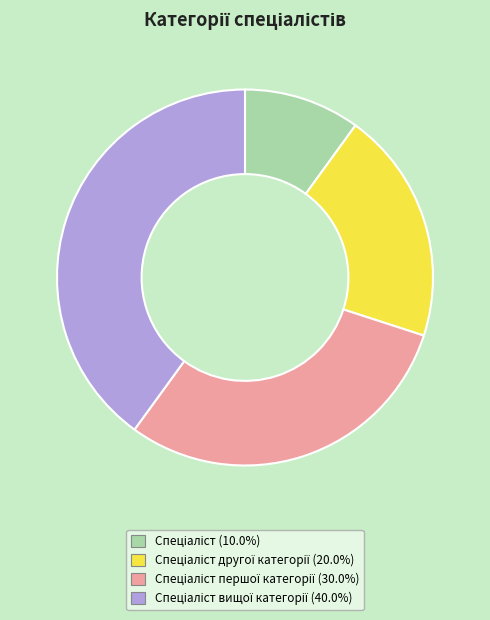

Is there any slice that represents more than half of the pie?

No